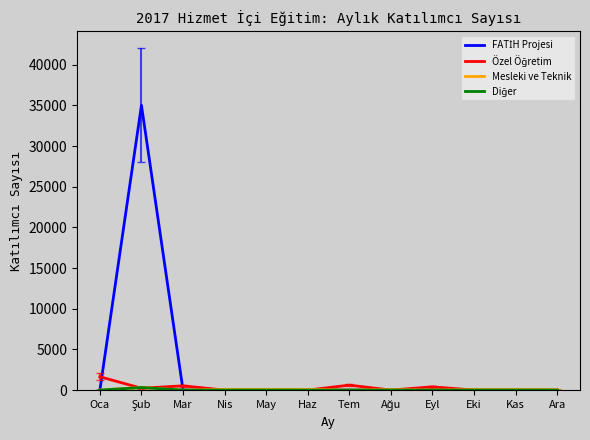

True or false: FATİH Projesi and Diğer cross at least once.

False